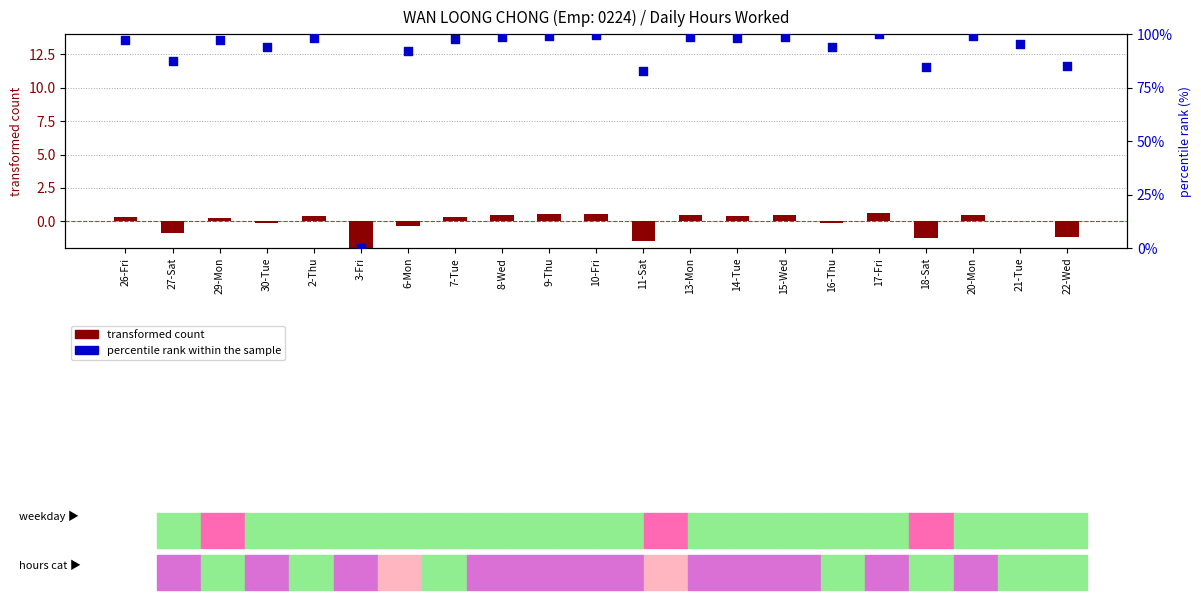

Which series has the widest spread of Y values?

percentile rank within the sample